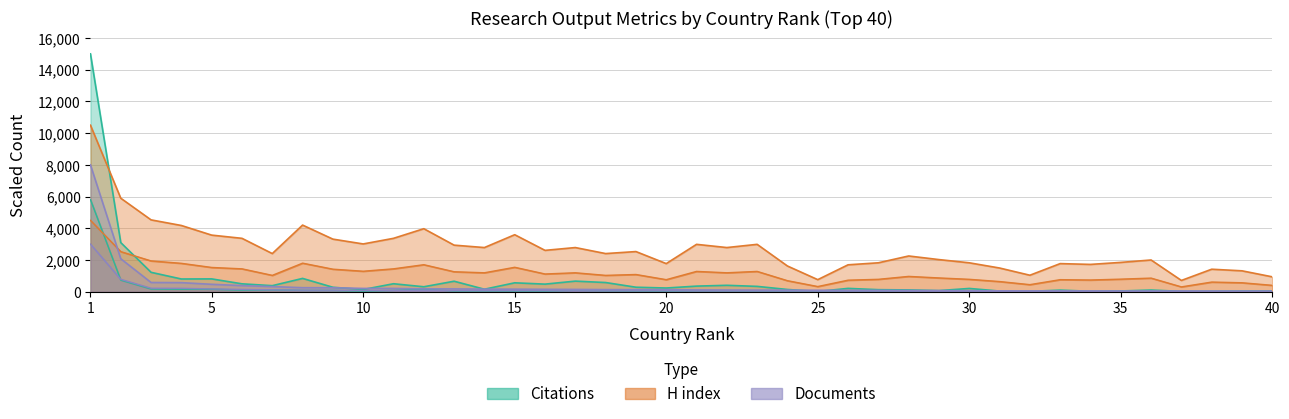

What is the value of the Documents point at the 4th from the left?

214.0